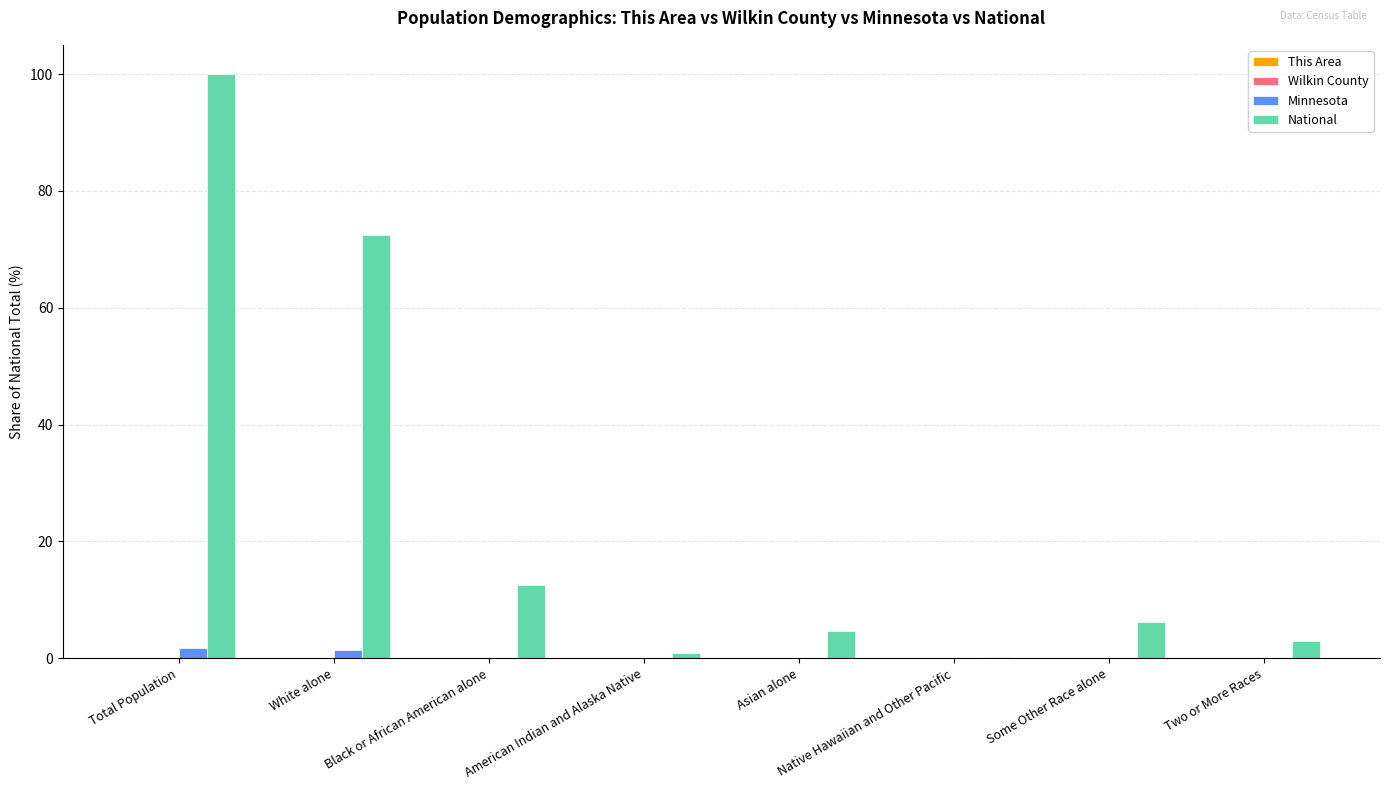

True or false: National has a value of 154.4 at Total Population.

False